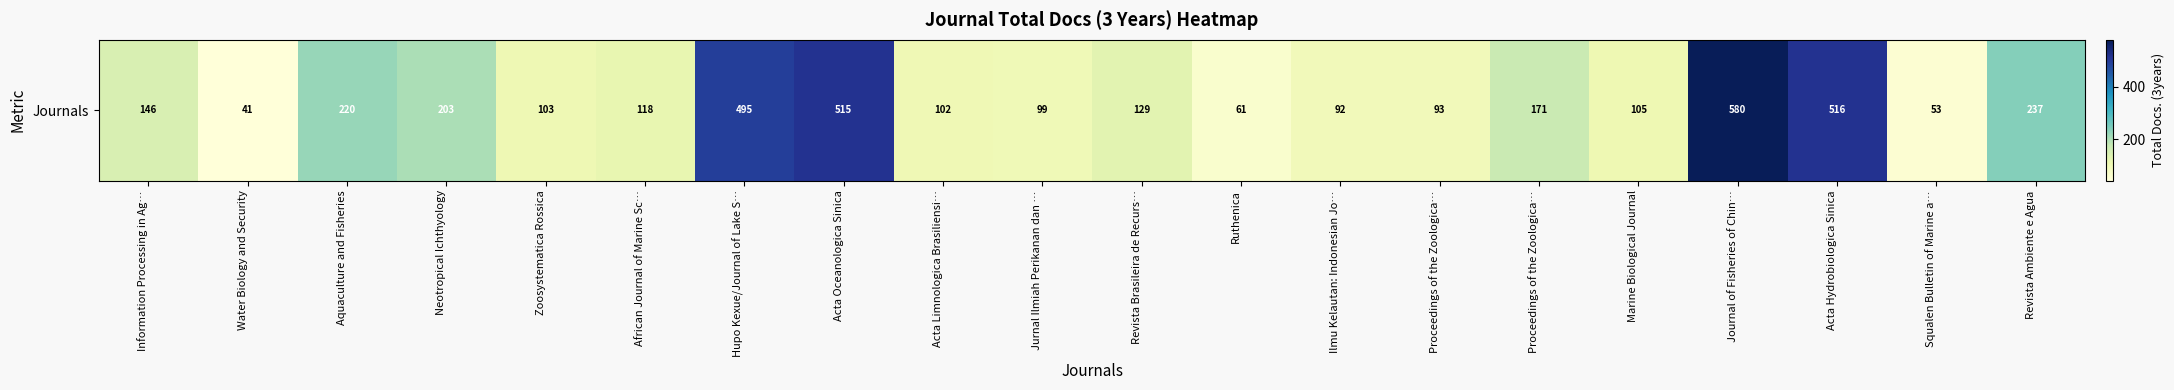

What is the maximum value shown in the chart?

580